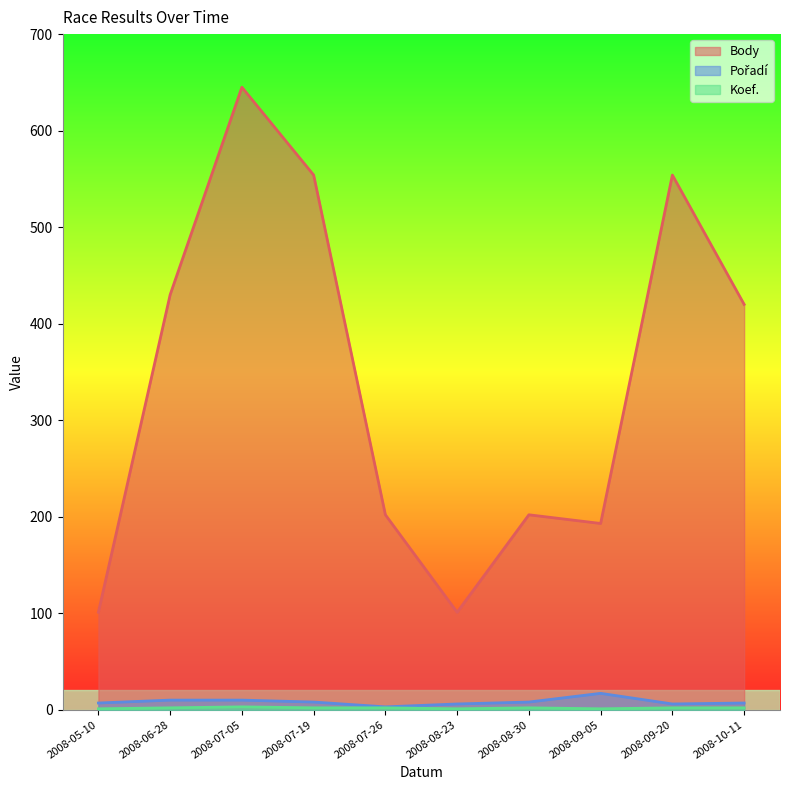

Between 2008-08-23 and 2008-09-05, which is larger?

2008-09-05